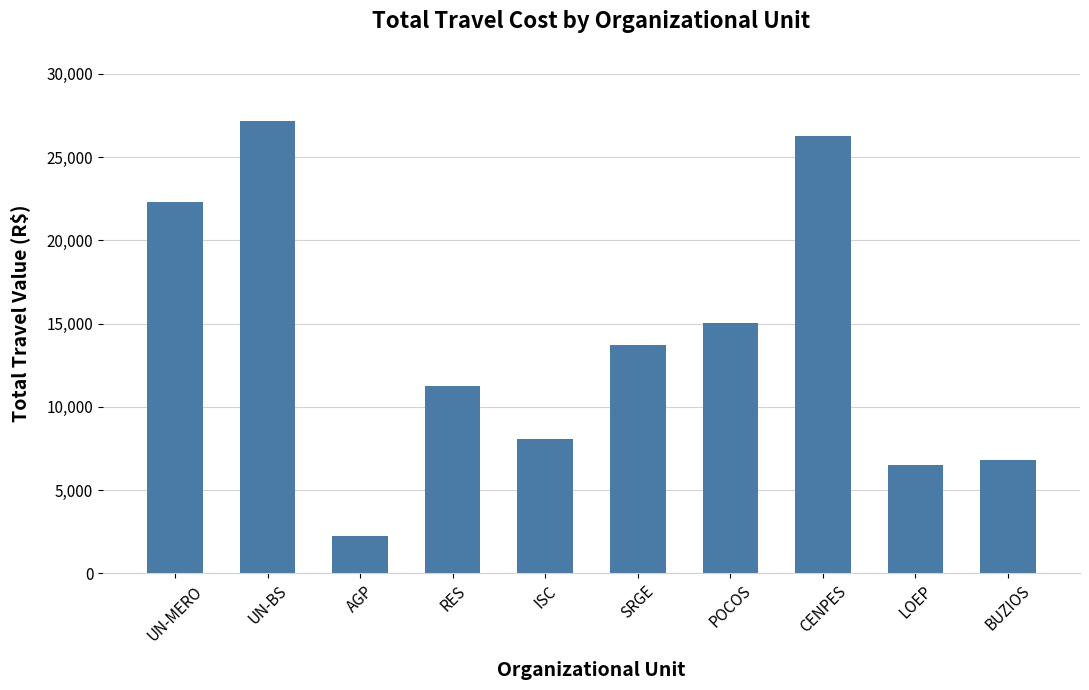

Between SRGE and CENPES, which is larger?

CENPES